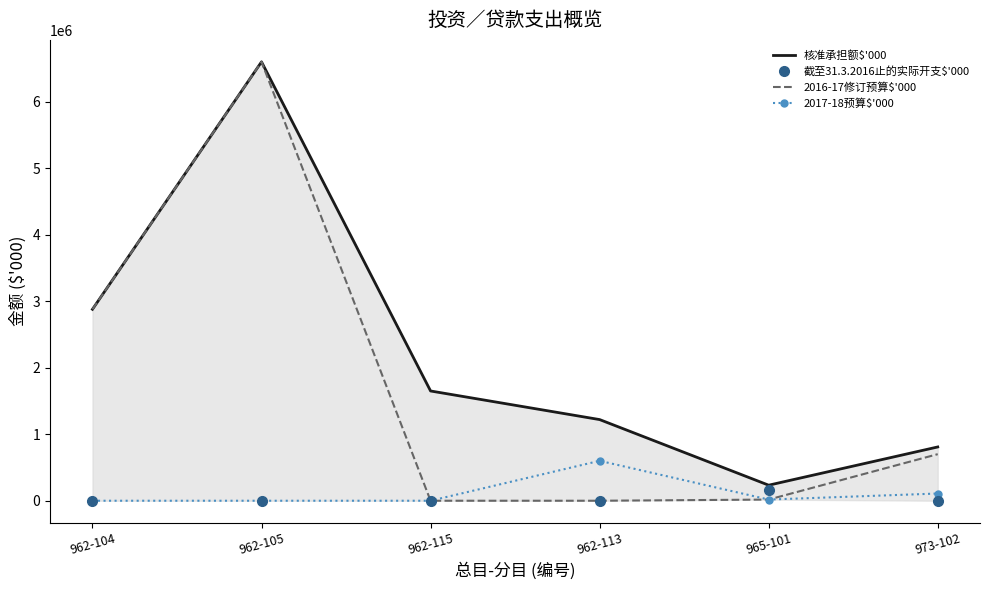

At 962-105, list the series in order from smallest to largest.

截至31.3.2016止的实际开支$'000, 2017-18预算$'000, 核准承担额$'000, 2016-17修订预算$'000